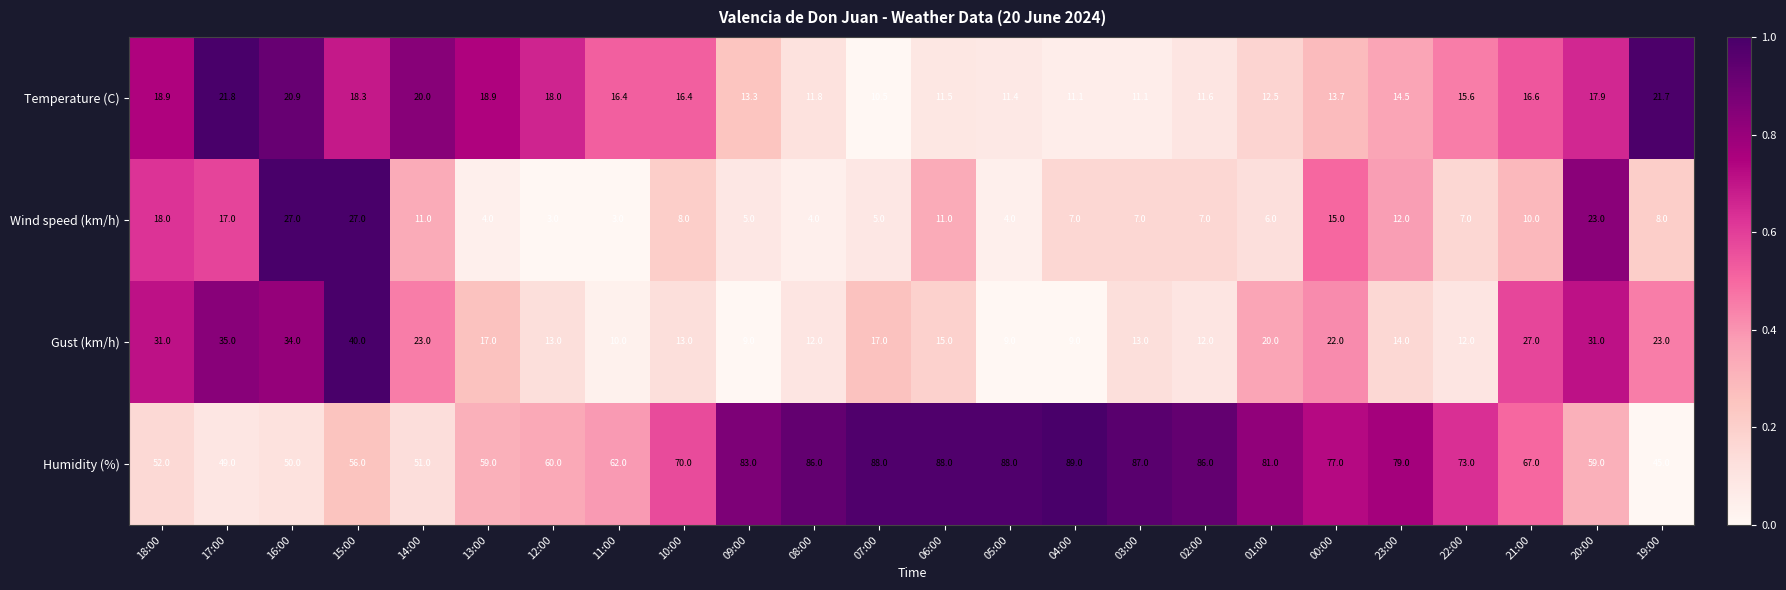

Where does the Temperature (C) series first go above 16?

18:00